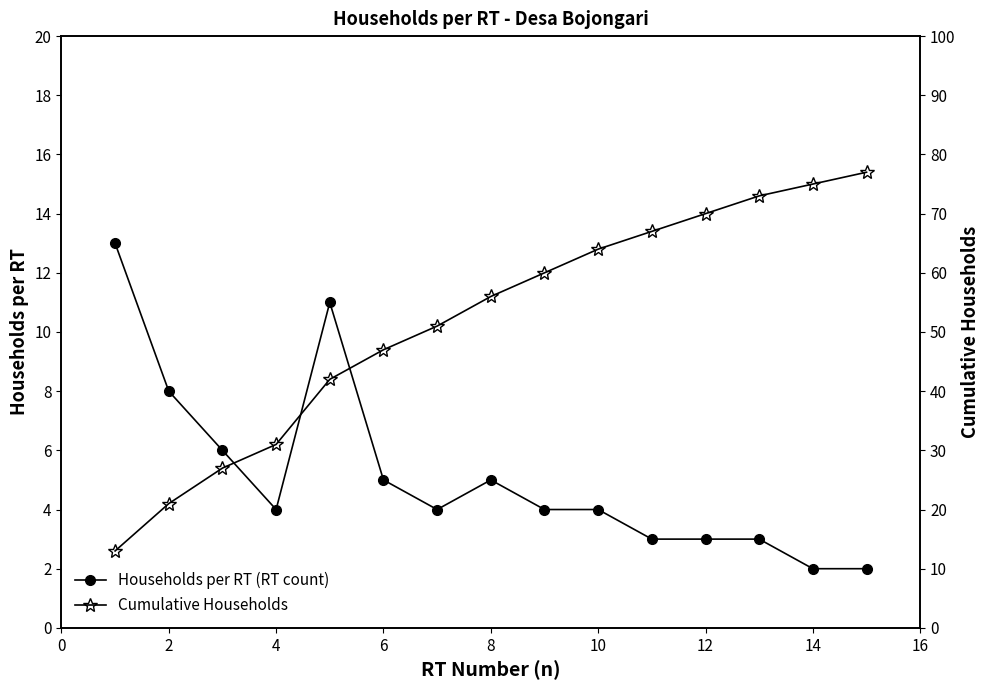

At which category does Households per RT (RT count) reach its first local valley?

4